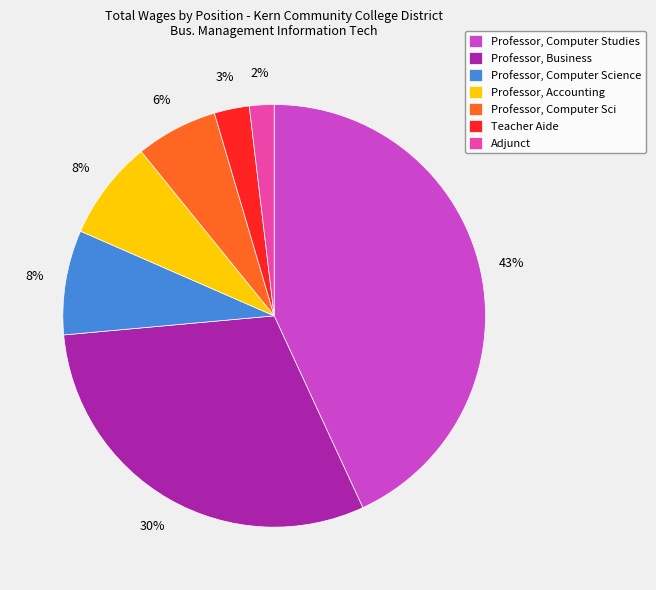

The Professor, Computer Studies slice represents 43% of the pie. True or false?

True